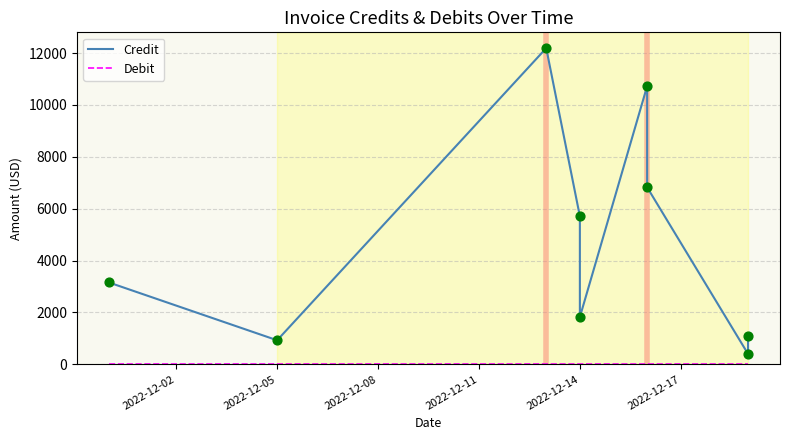

Which series has the largest Y range (max minus min)?

Credit